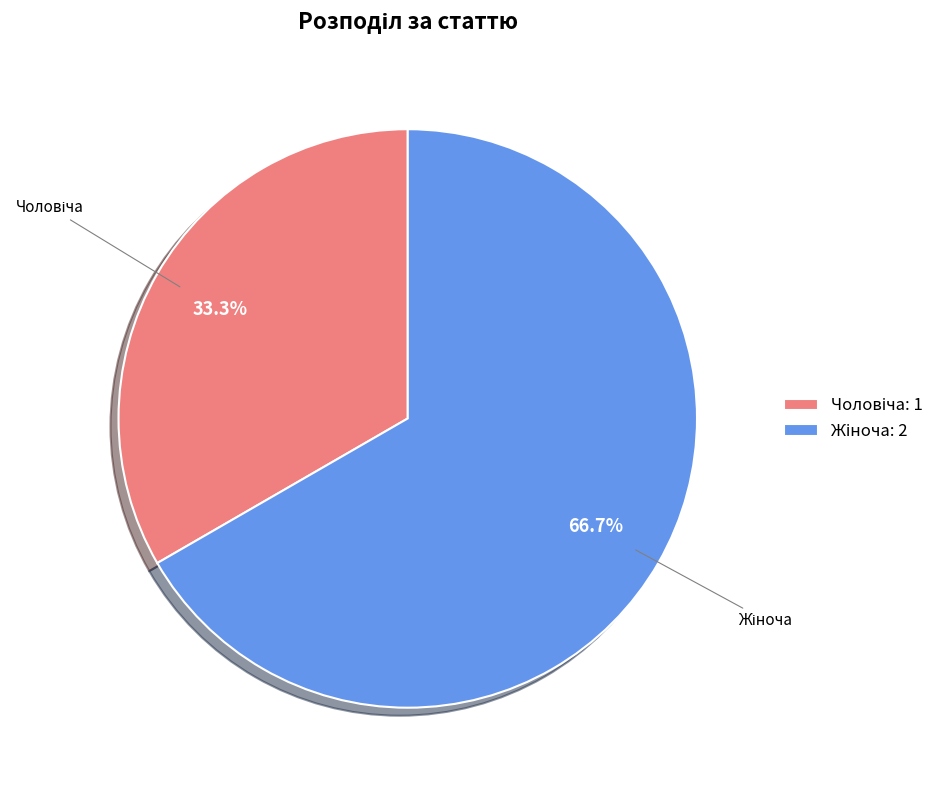

Is there any slice that represents more than half of the pie?

Yes